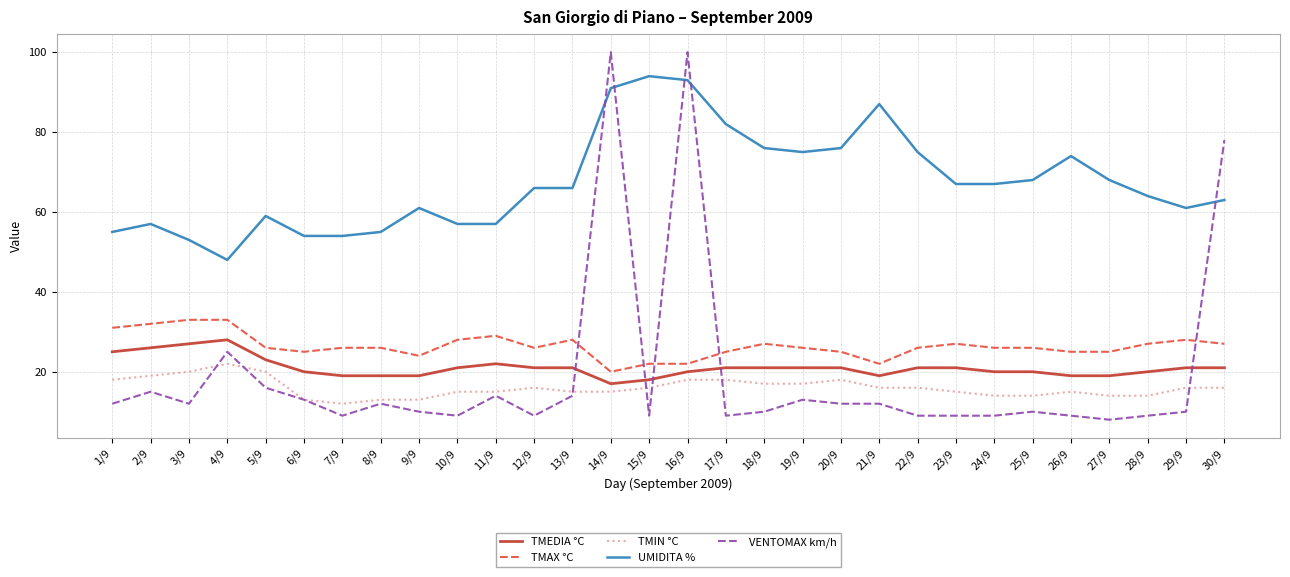

How many lines are shown in the chart?

5